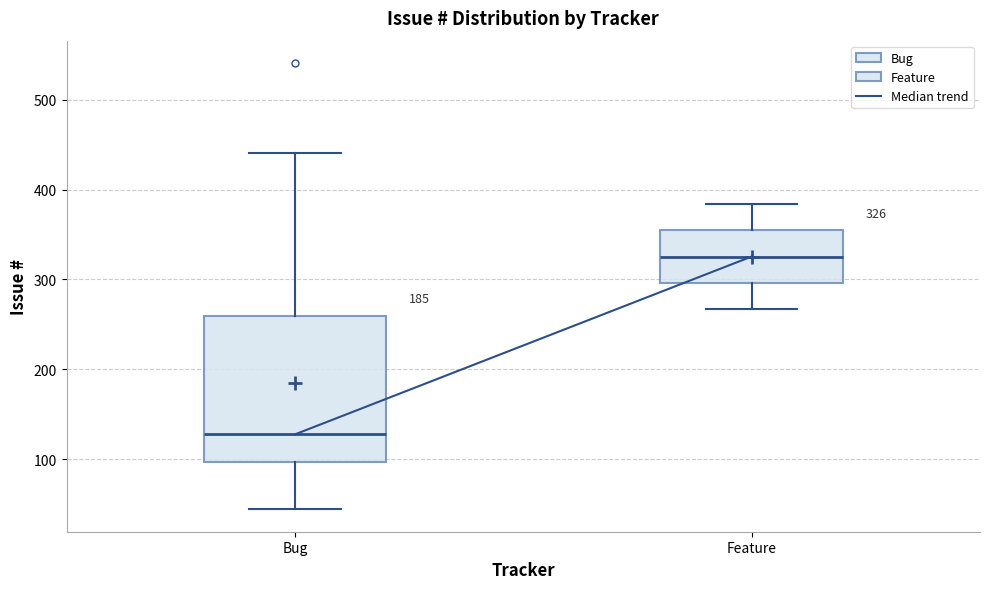

Comparing the boxes themselves (not the whiskers), which one is the tallest?

Bug